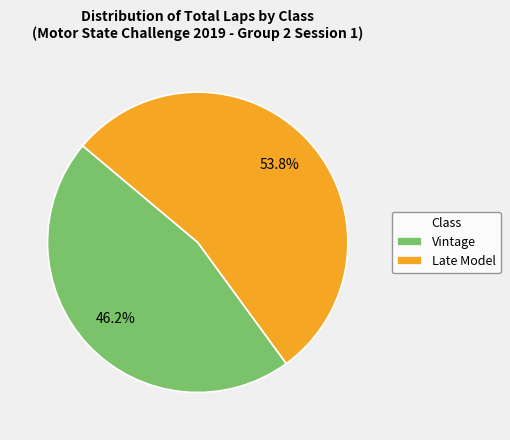

What percentage is NOT represented by Vintage?

53.8%